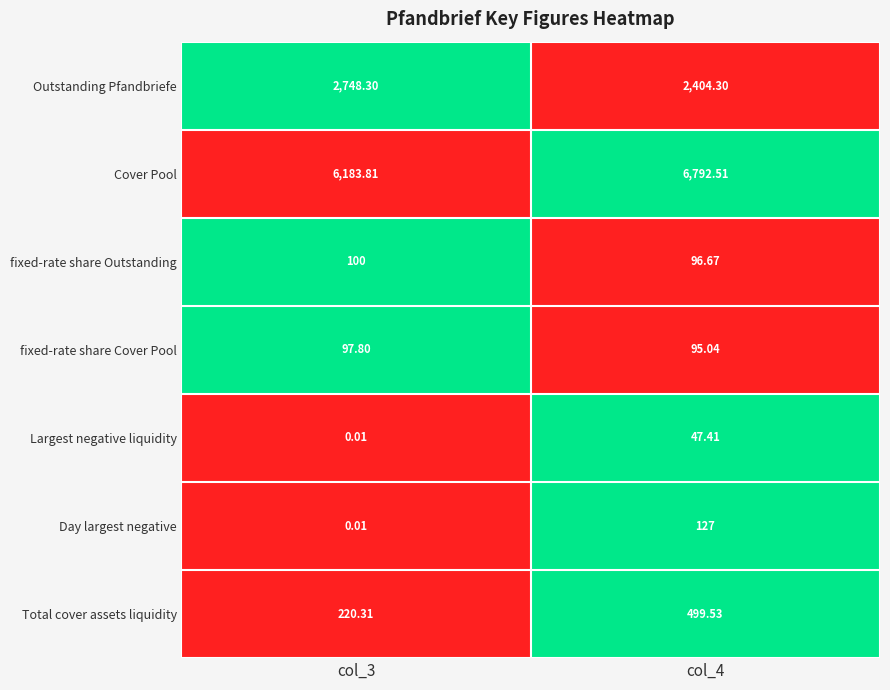

Which series has the widest spread of values?

Cover Pool